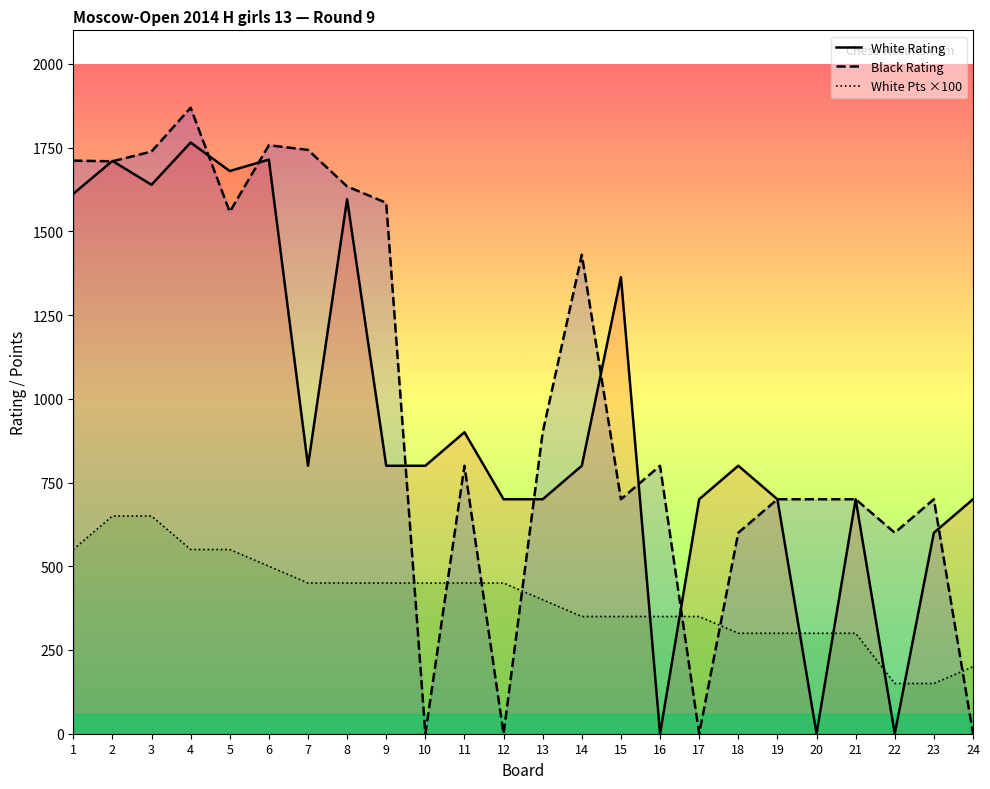

How many times do White Pts ×100 and White Rating cross each other?

6